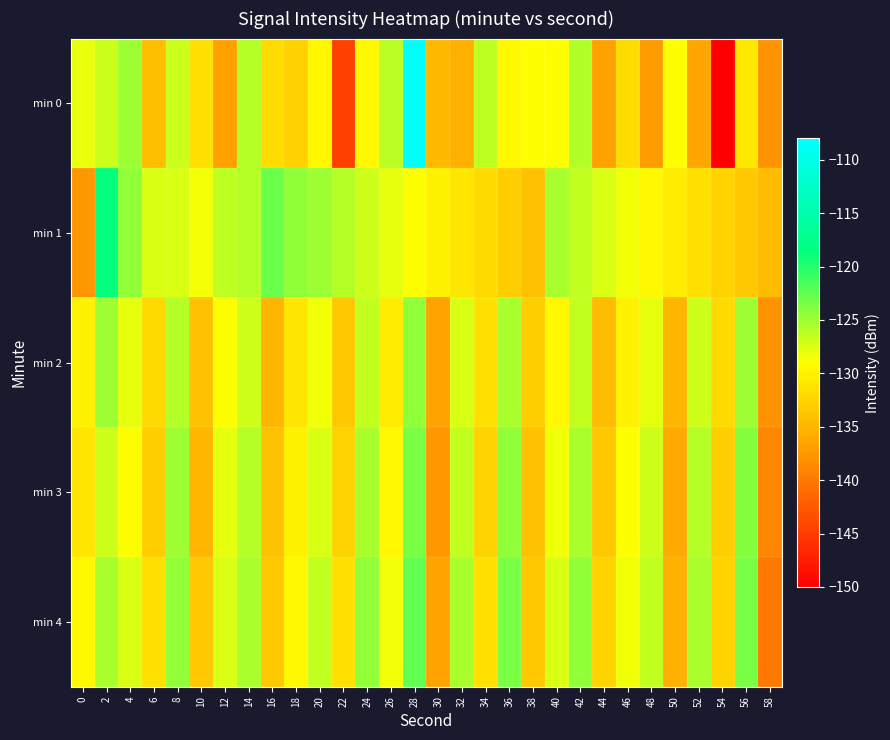

Reading left to right, extract all data points from this chart.

min 0: 0=-128.1	2=-126.8	4=-124.9	6=-134.3	8=-126.7	10=-131.5	12=-136.6	14=-126.0	16=-131.8	18=-132.7	20=-129.7	22=-144.5	24=-129.6	26=-126.1	28=-108.6	30=-134.7	32=-135.5	34=-126.3	36=-129.6	38=-129.0	40=-129.1	42=-125.8	44=-136.7	46=-132.0	48=-137.1	50=-129.2	52=-136.3	54=-149.9	56=-130.9	58=-137.8
min 1: 0=-137.5	2=-118.7	4=-124.4	6=-127.4	8=-127.5	10=-128.5	12=-126.3	14=-126.0	16=-122.9	18=-124.5	20=-125.0	22=-126.0	24=-127.0	26=-128.0	28=-129.0	30=-130.0	32=-131.0	34=-132.0	36=-133.0	38=-134.0	40=-125.5	42=-126.5	44=-127.5	46=-128.5	48=-129.5	50=-130.5	52=-131.5	54=-132.5	56=-133.5	58=-134.5
min 2: 0=-130.0	2=-125.0	4=-128.0	6=-132.0	8=-126.0	10=-134.0	12=-129.0	14=-127.0	16=-135.0	18=-131.0	20=-128.5	22=-133.5	24=-126.5	26=-130.5	28=-124.5	30=-136.5	32=-127.5	34=-131.5	36=-125.5	38=-133.0	40=-129.5	42=-126.5	44=-134.5	46=-130.0	48=-128.0	50=-135.0	52=-127.0	54=-132.0	56=-125.0	58=-138.0
min 3: 0=-131.0	2=-127.0	4=-129.0	6=-133.0	8=-125.0	10=-135.0	12=-128.0	14=-126.0	16=-134.0	18=-130.0	20=-127.5	22=-132.5	24=-125.5	26=-129.5	28=-123.5	30=-137.5	32=-126.5	34=-132.5	36=-124.5	38=-134.0	40=-128.5	42=-125.5	44=-133.5	46=-129.0	48=-127.0	50=-136.0	52=-126.0	54=-133.0	56=-124.0	58=-139.0
min 4: 0=-129.5	2=-125.5	4=-127.5	6=-131.5	8=-124.5	10=-133.5	12=-127.5	14=-125.5	16=-133.5	18=-129.5	20=-126.5	22=-131.5	24=-124.5	26=-128.5	28=-122.5	30=-136.5	32=-125.5	34=-131.5	36=-123.5	38=-133.5	40=-127.5	42=-124.5	44=-132.5	46=-128.5	48=-126.5	50=-135.5	52=-125.5	54=-132.5	56=-123.5	58=-140.0